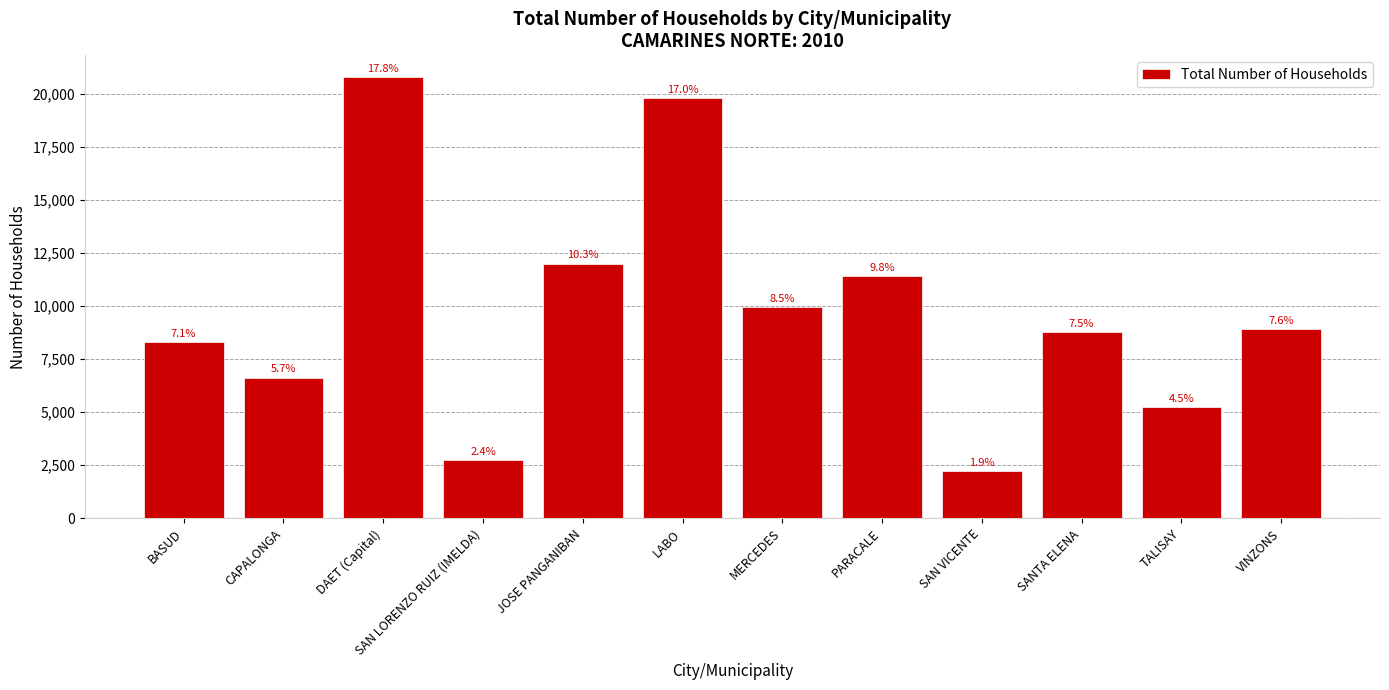

Which label corresponds to the smallest value in the chart?

SAN VICENTE